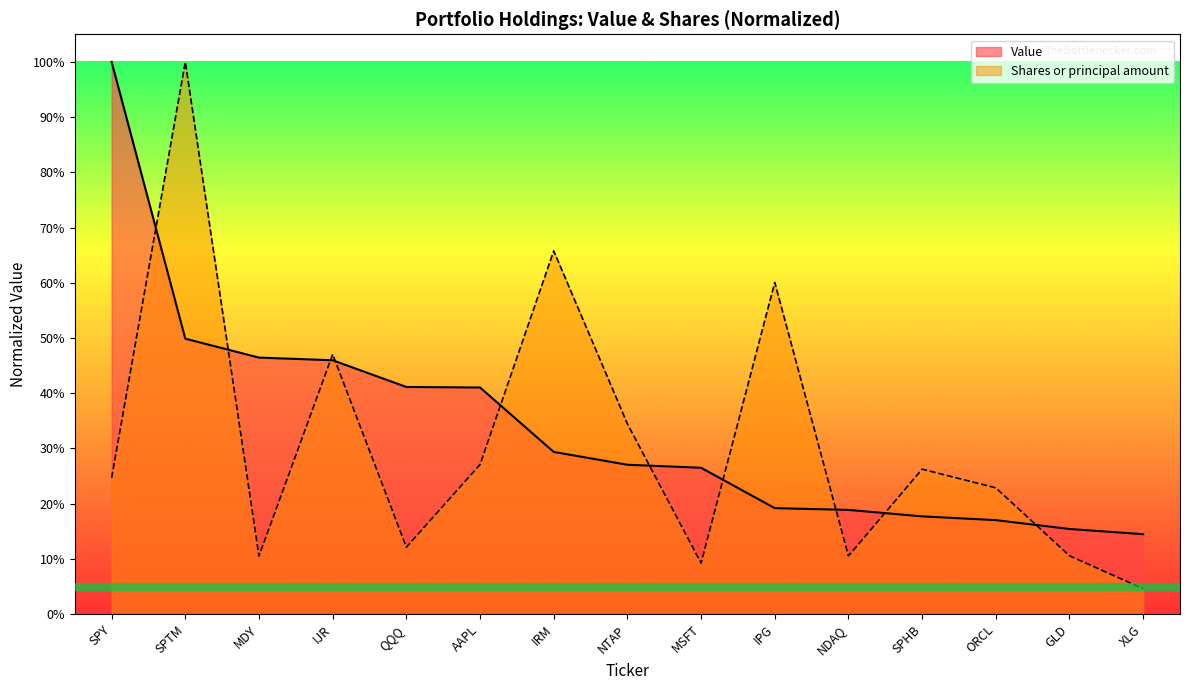

Which label corresponds to the smallest value in the chart?

XLG